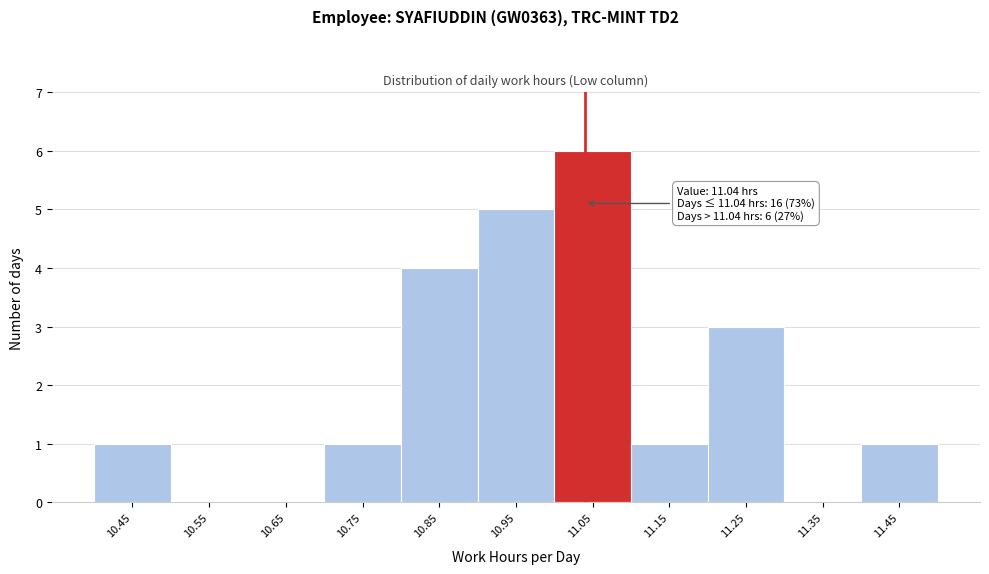

Which range on the x-axis has the tallest bar?

11.0 to 11.1